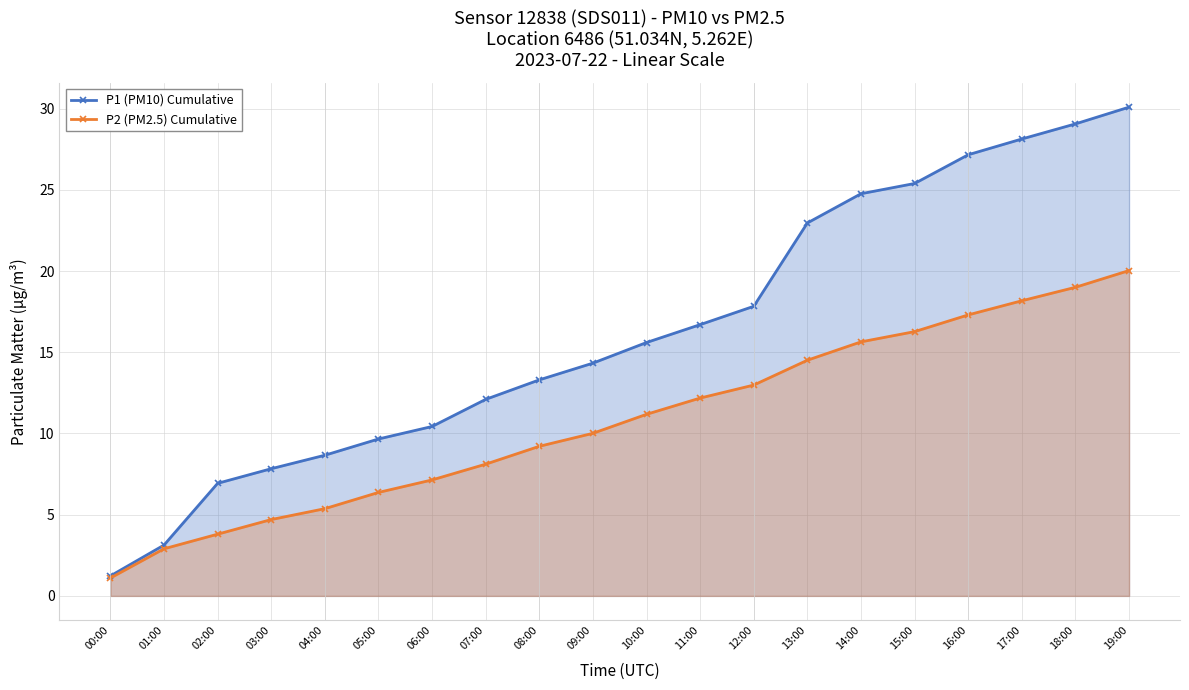

How many categories are shown in the chart?

20